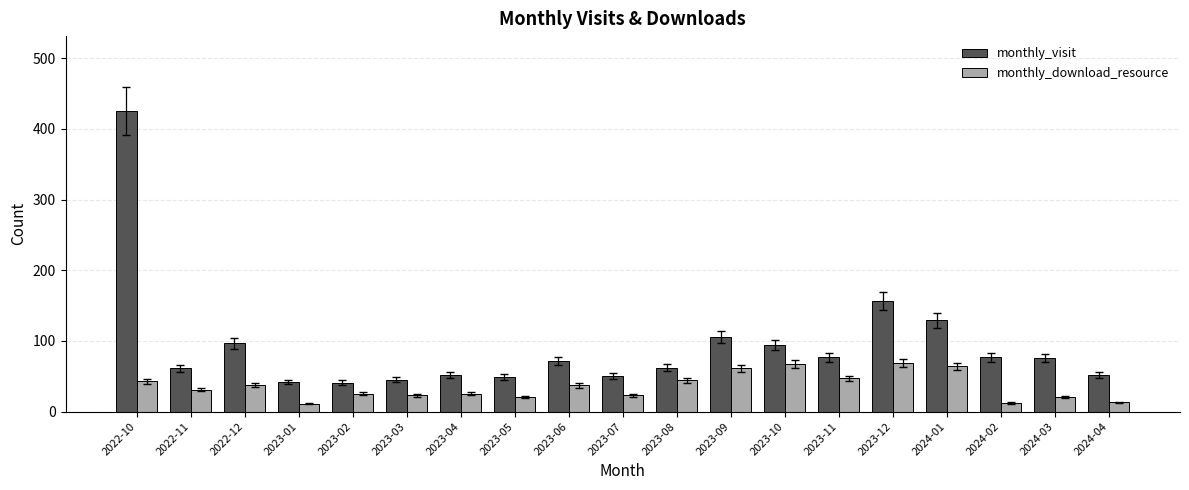

Is it true that monthly_download_resource equals 92 at 2023-12?

False